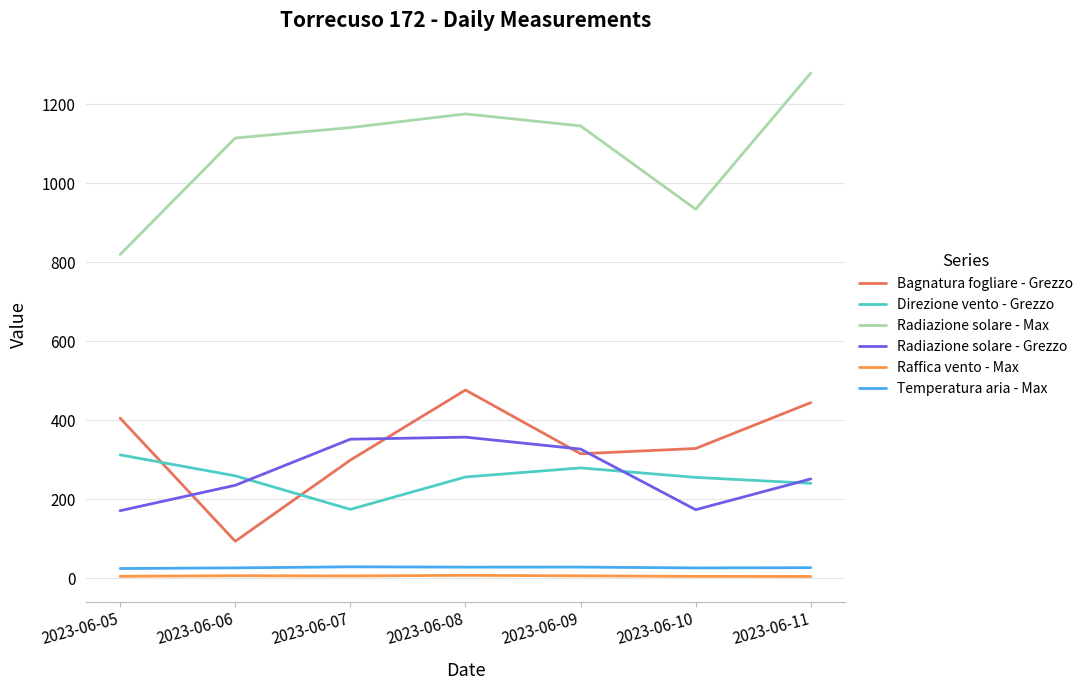

What is the total value across all series at 2023-06-05?

1735.9